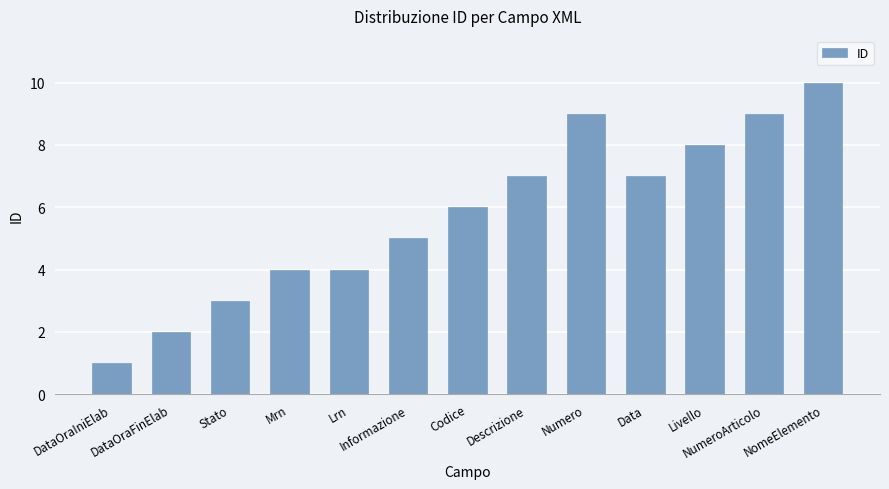

What is the label of the 9th bar from the left?

Numero